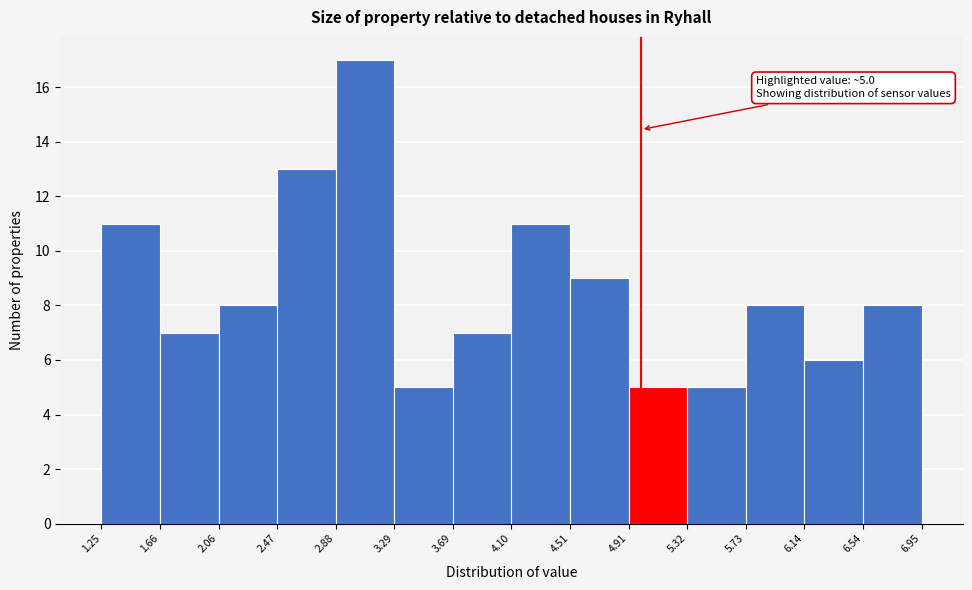

Over which range of the x-axis is the bar tallest?

2.88 to 3.29